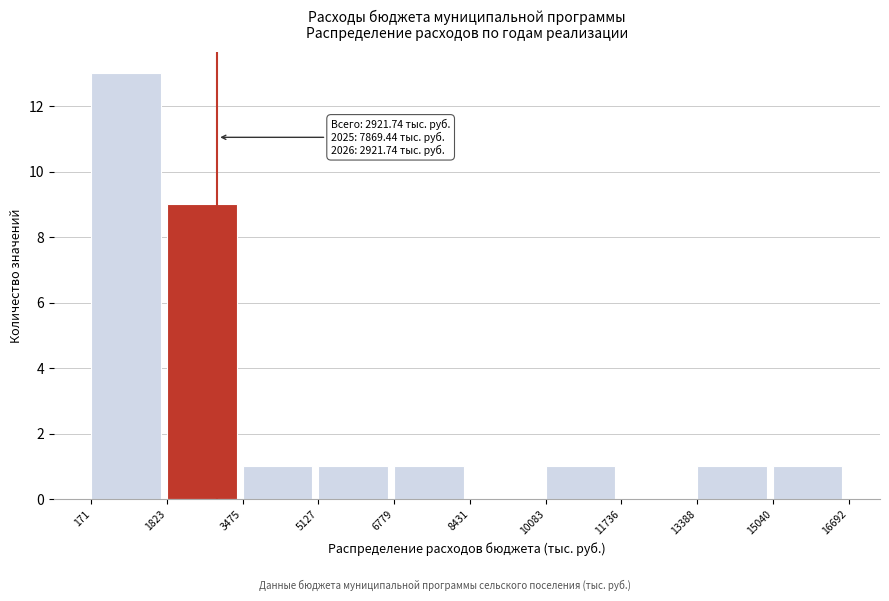

Over which range of the x-axis is the bar tallest?

171 to 1823